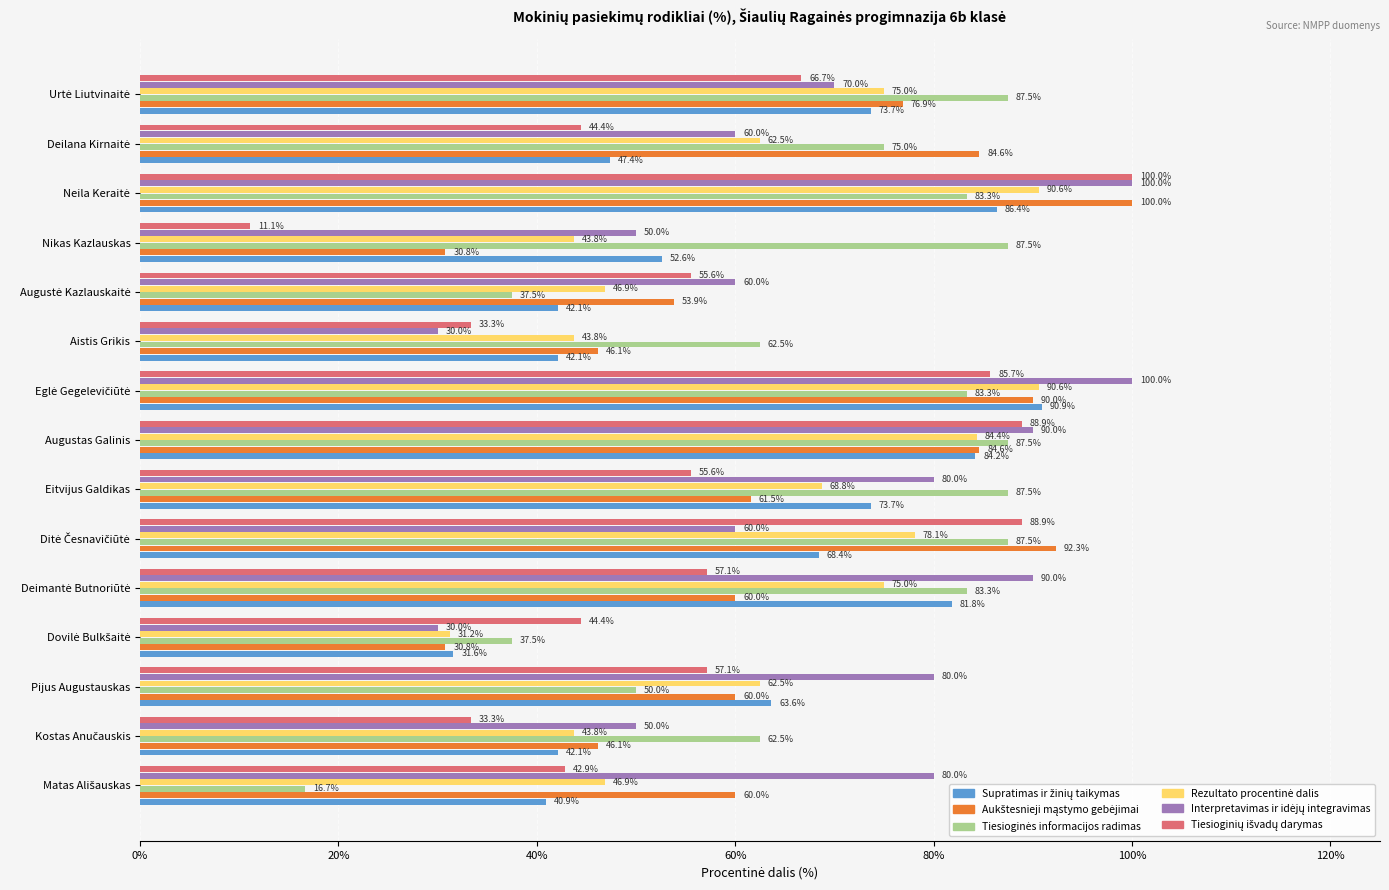

What is the minimum value shown in the chart?

11.1